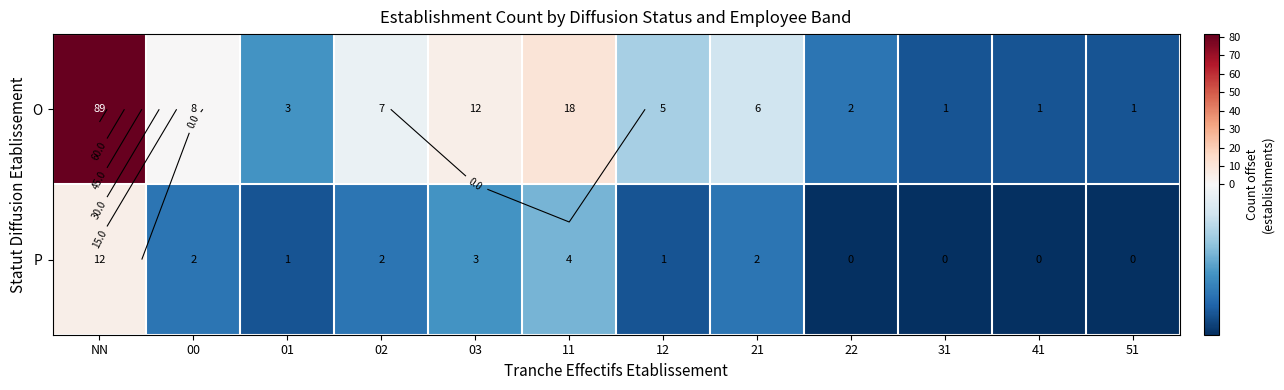

List the series in order of their peak value, highest first.

O, P